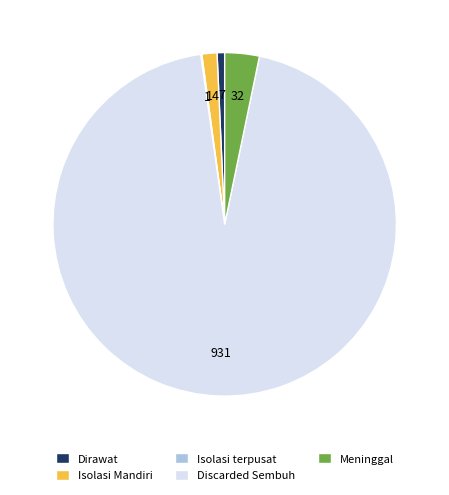

Is the sum of Dirawat and Discarded Sembuh greater than half?

Yes